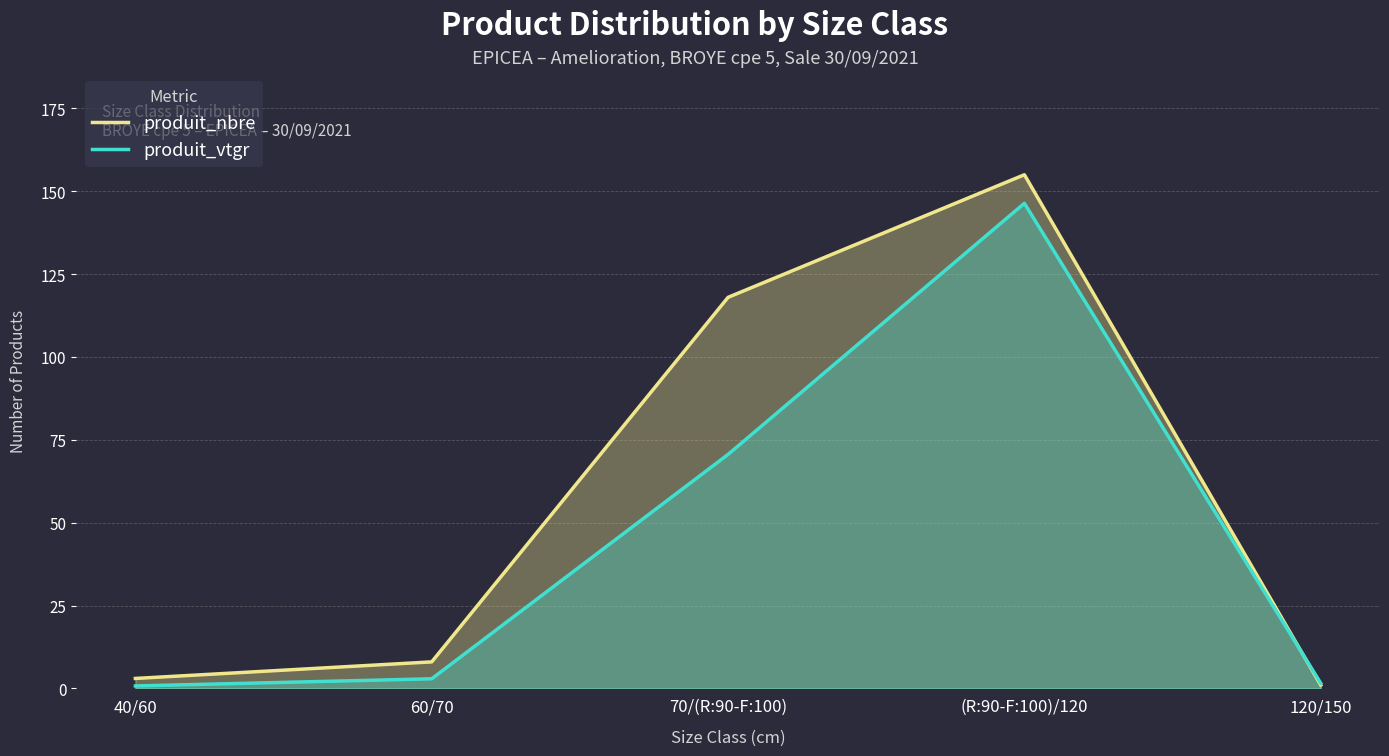

In produit_vtgr, how many points are higher than both neighbors (excluding endpoints)?

1